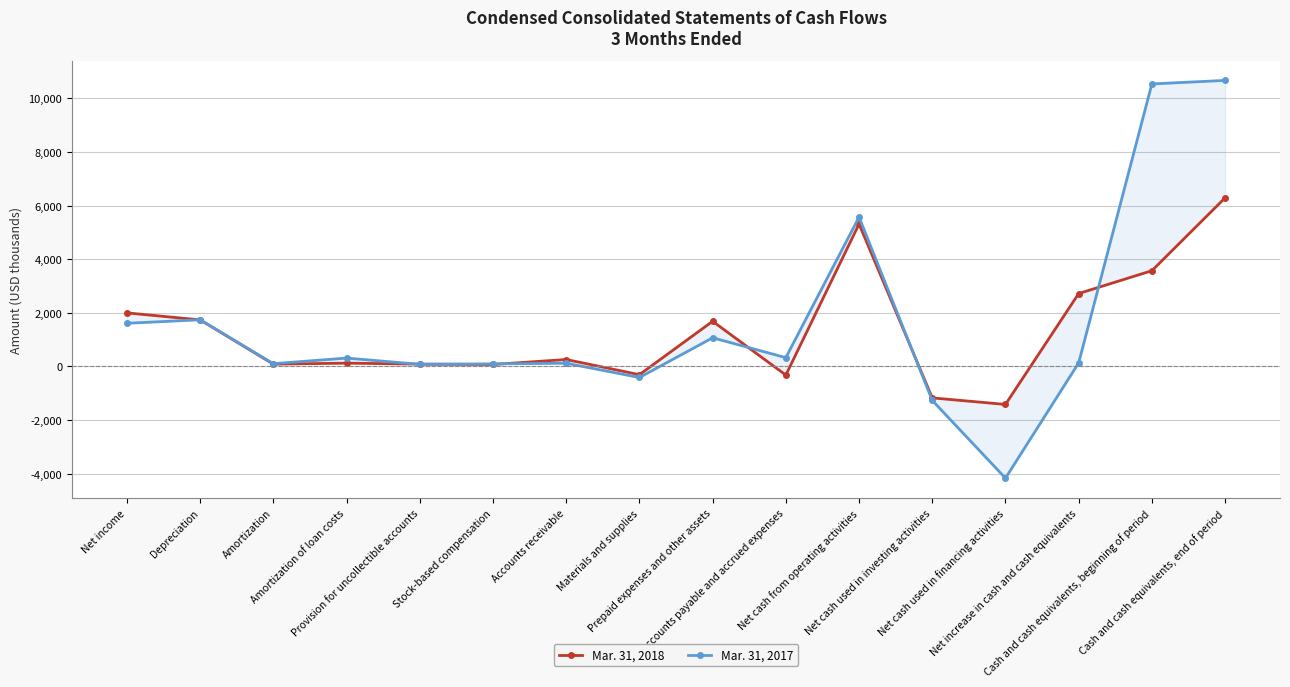

What is the label of the 6th point from the left?

Stock-based compensation